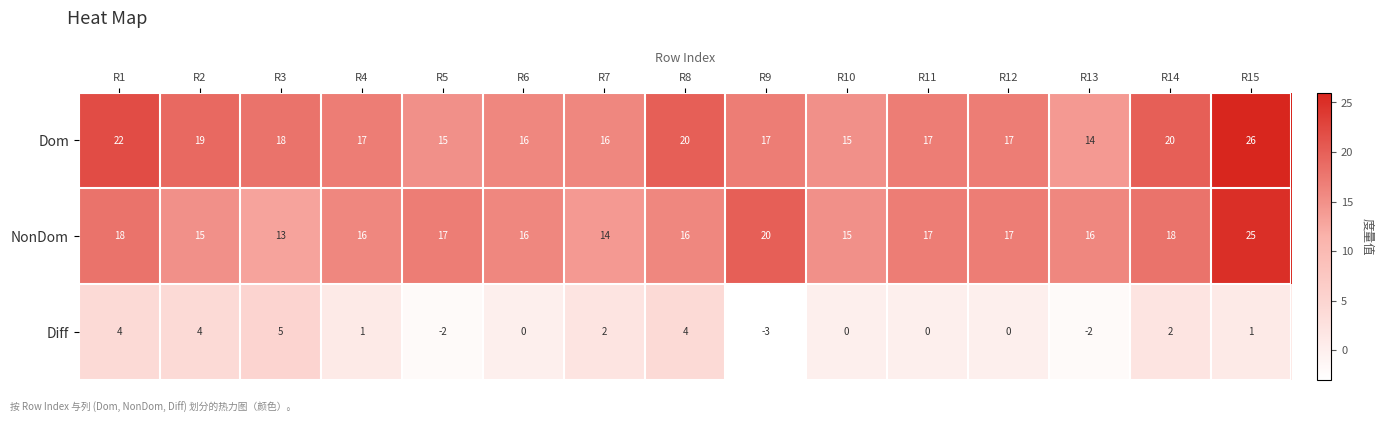

List the series in order of their peak value, lowest first.

Diff, NonDom, Dom